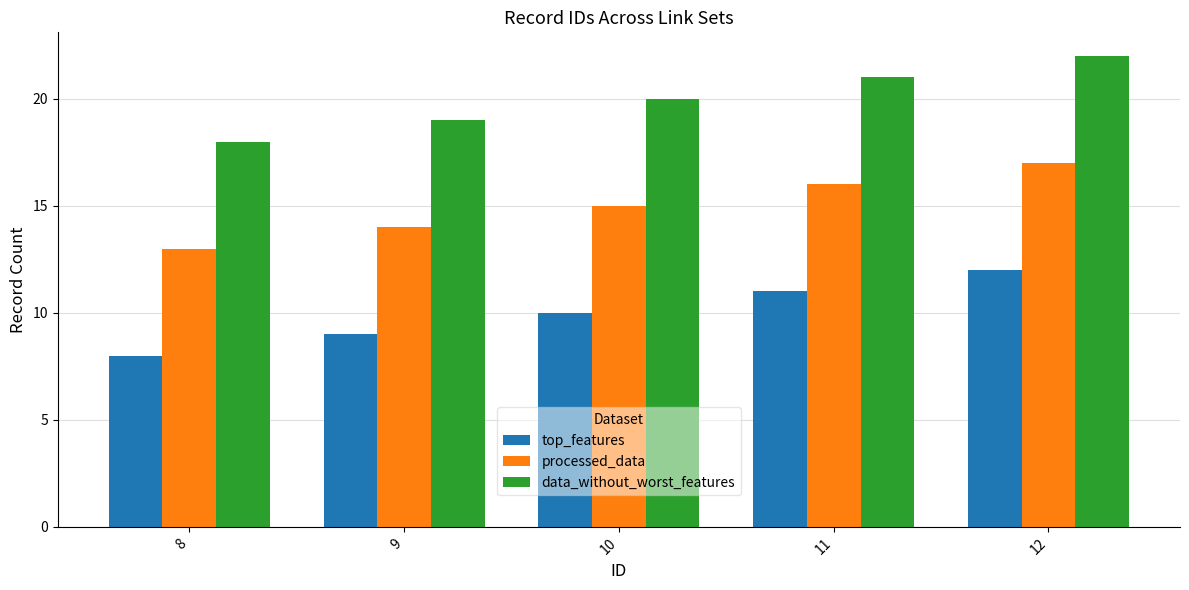

Is it true that top_features equals 11 at 11?

True